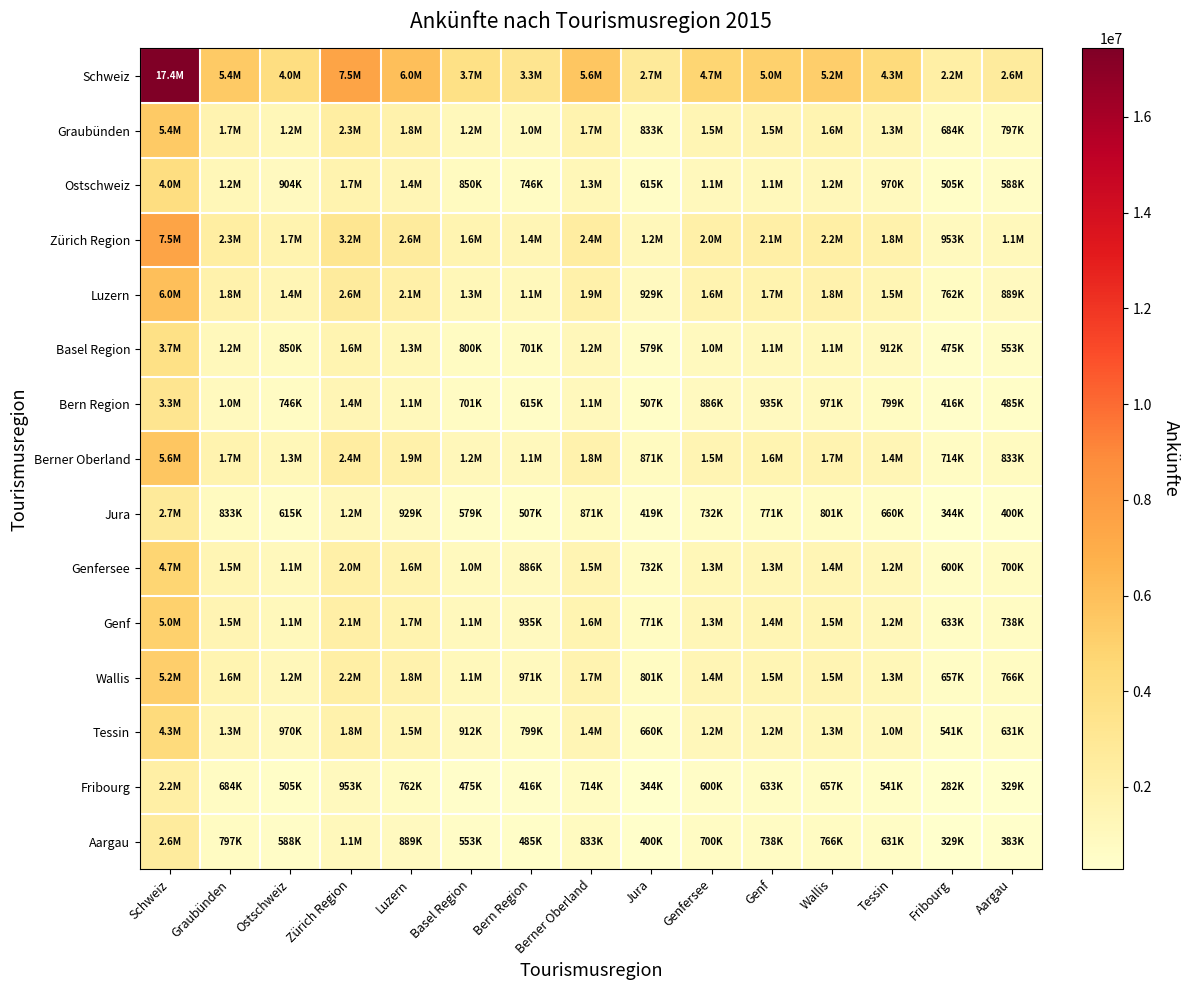

At how many categories does at least one series exceed 7366894?

2